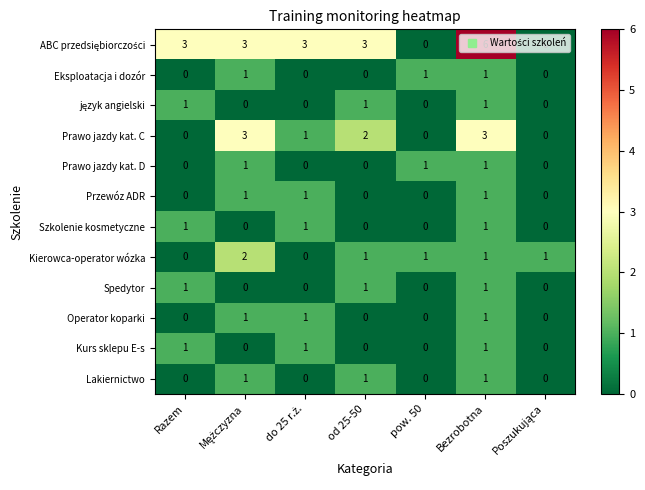

What is the maximum value shown in the chart?

6